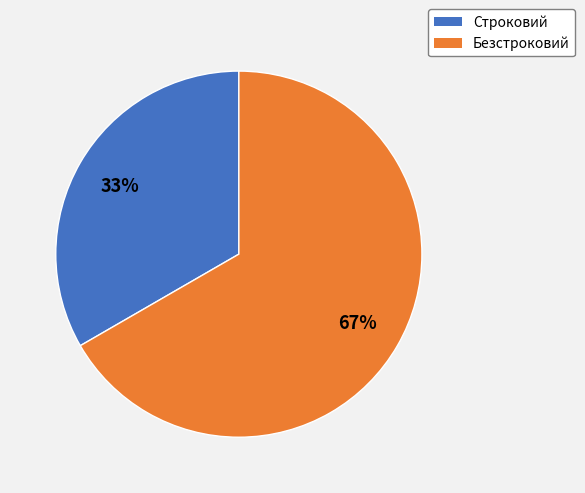

Which slice is the smallest?

Строковий